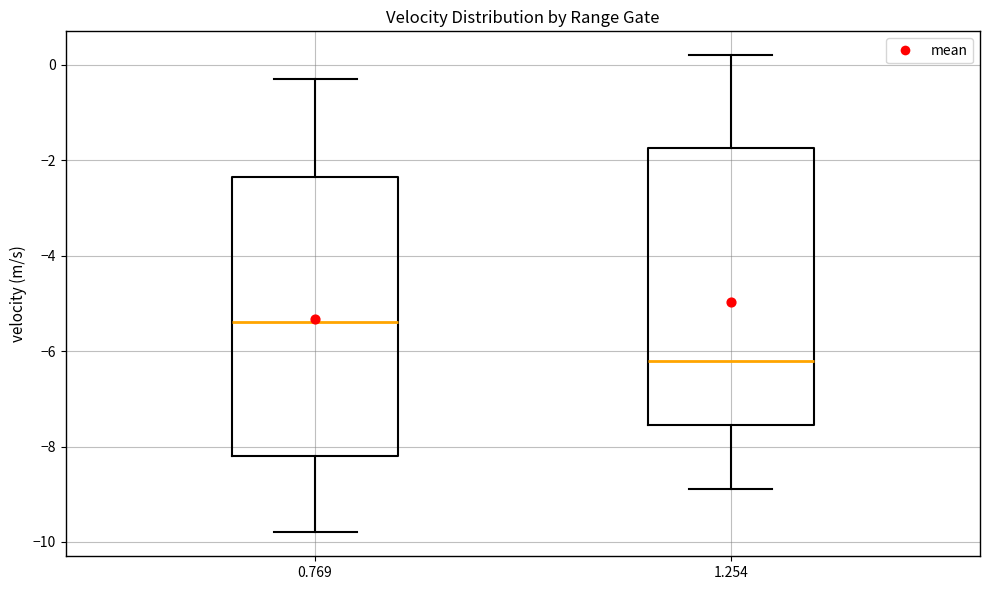

Reading left to right, transcribe this box plot: for each box, give where its median line is, the range the box spans, and where its two whiskers end, as read against the y-axis. The values are not printed on the chart, so give them approximately, as read against the axis.

0.769: median -5.4, box -8.2 to -2.4, whiskers -9.8 to -0.2
1.254: median -6.2, box -7.6 to -1.8, whiskers -8.8 to 0.2